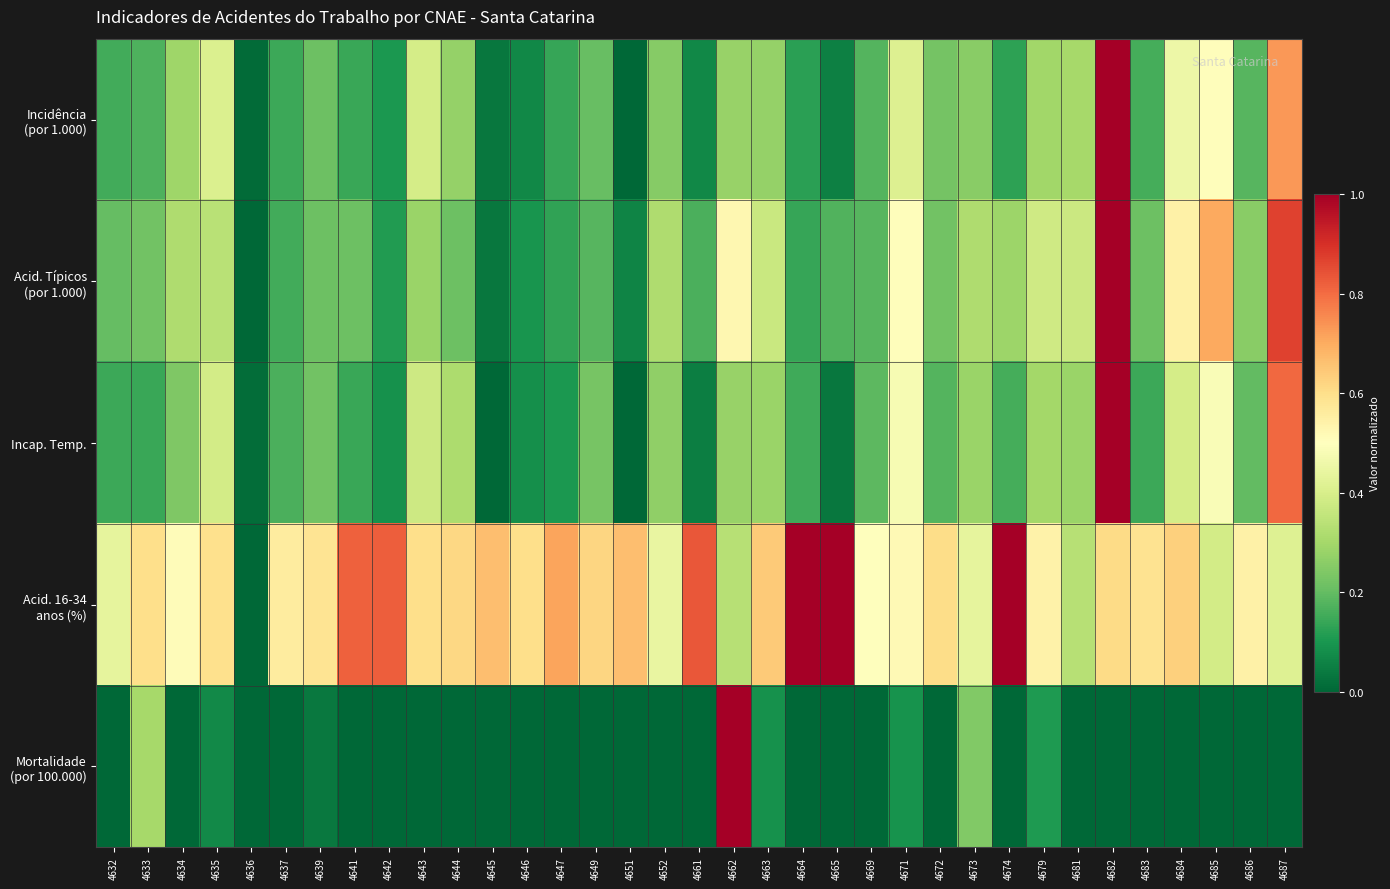

What is the total value across all series at 4685?

2.1